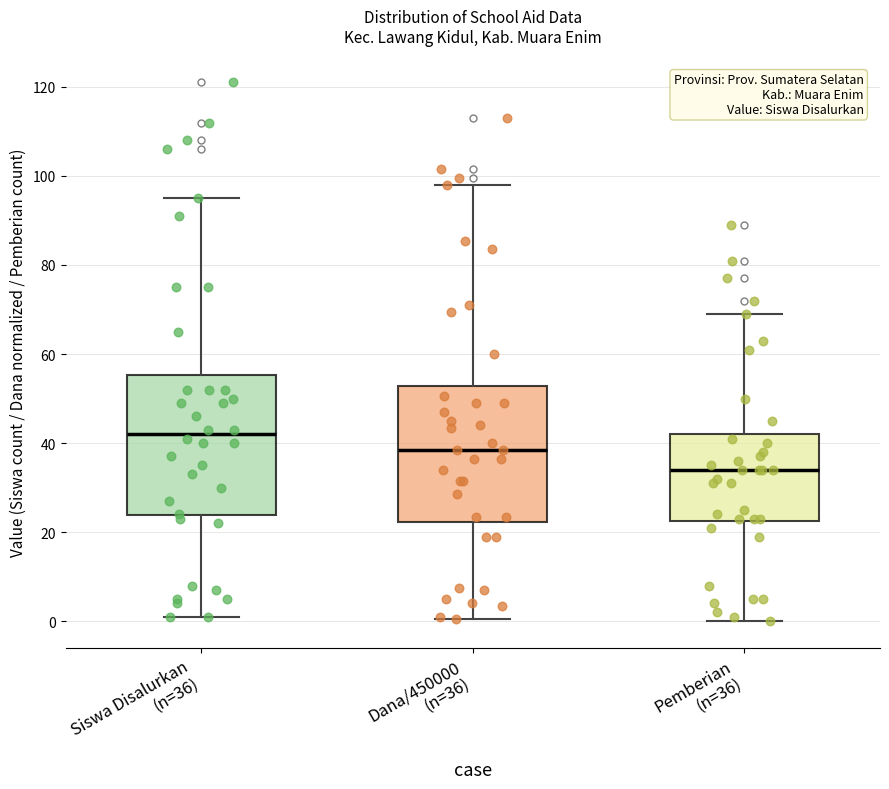

Reading left to right, transcribe this box plot: for each box, give where its median line is, the range the box spans, and where its two whiskers end, as read against the y-axis. The values are not printed on the chart, so give them approximately, as read against the axis.

Siswa Disalurkan (n=36): median 42, box 24 to 56, whiskers 2 to 96
Dana/450000 (n=36): median 38, box 22 to 52, whiskers 0 to 98
Pemberian (n=36): median 34, box 22 to 42, whiskers 0 to 70